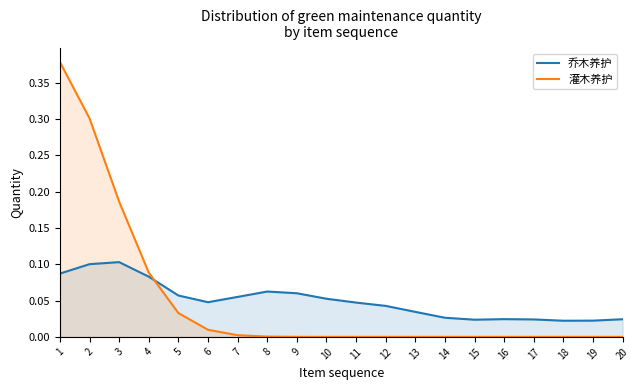

Rank the series at 15 from lowest to highest value.

灌木养护, 乔木养护